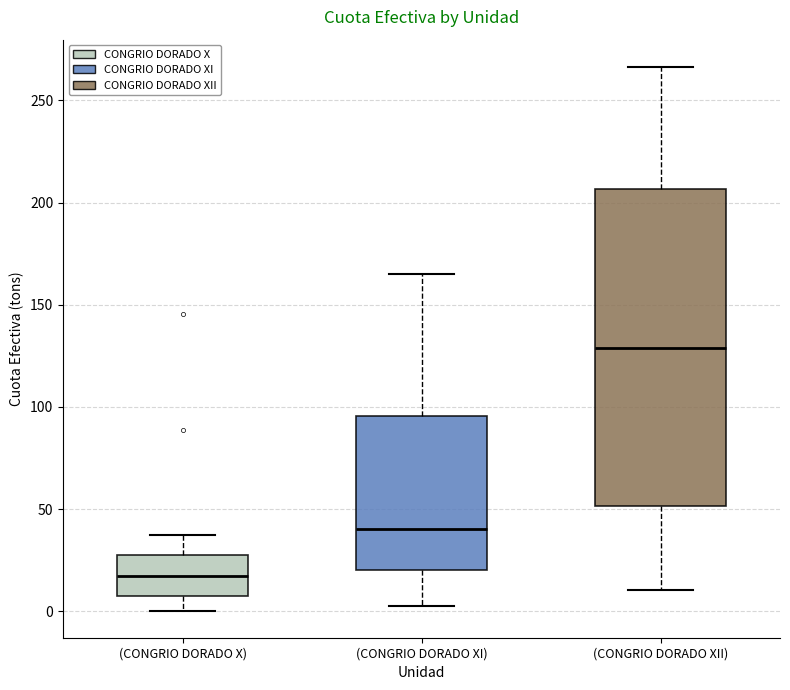

Reading left to right, read every box against the y-axis: the position of its median line, the range the box covers, and the ends of its whiskers. The values are not printed on the chart, so give them approximately, as read against the axis.

(CONGRIO DORADO X): median 15, box 10 to 30, whiskers 0 to 35
(CONGRIO DORADO XI): median 40, box 20 to 95, whiskers 5 to 165
(CONGRIO DORADO XII): median 130, box 50 to 205, whiskers 10 to 265